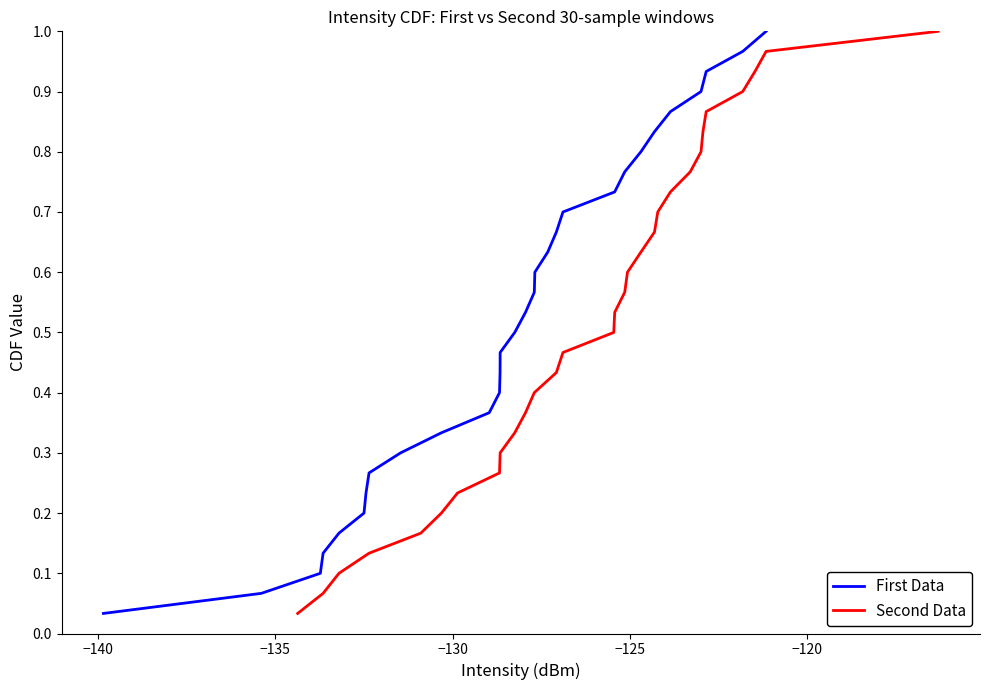

True or false: Second Data and First Data intersect in this chart.

False